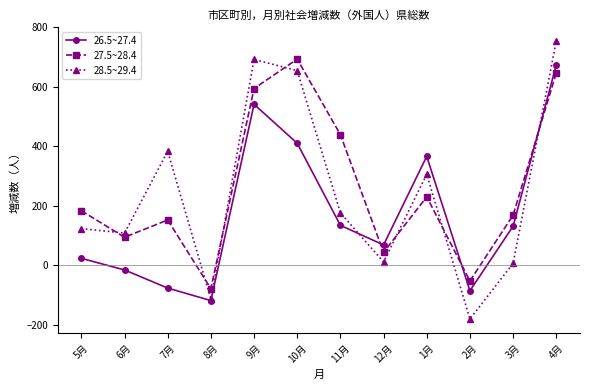

The value of 28.5~29.4 at 4月 is 1314. True or false?

False